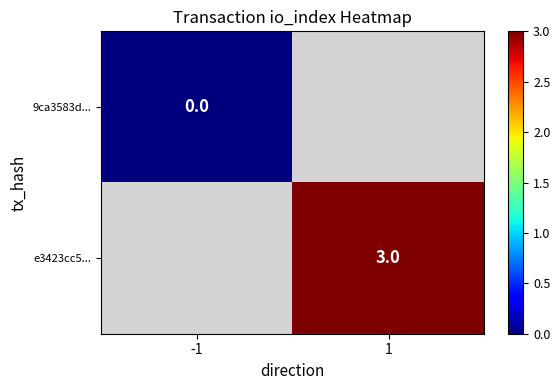

At which category does the chart reach its peak across all series?

1